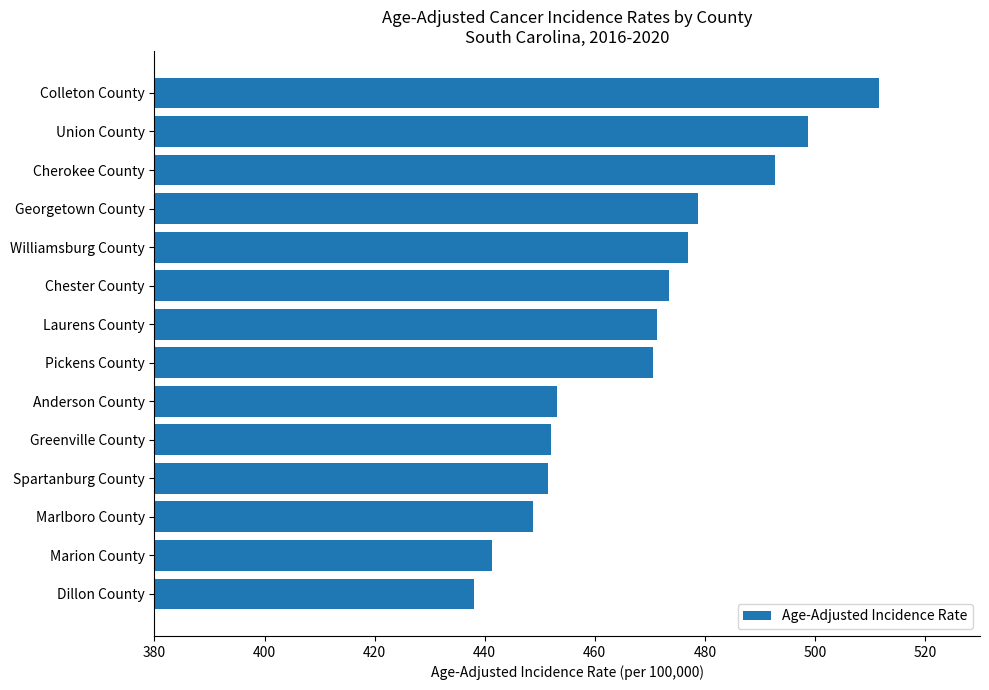

Which category has the highest value across all series?

Colleton County